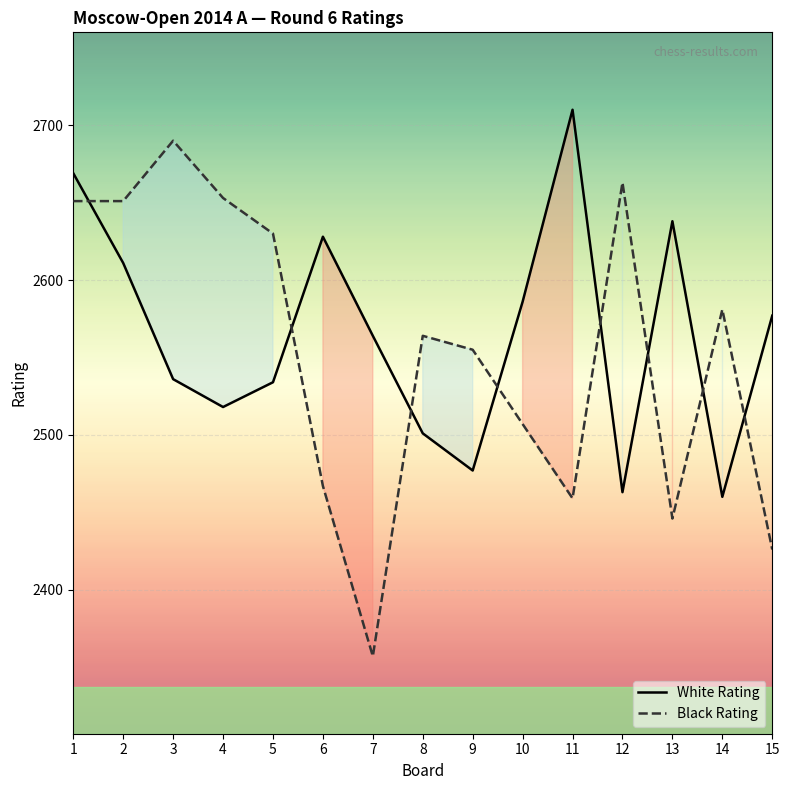

How many times do White Rating and Black Rating cross each other?

8